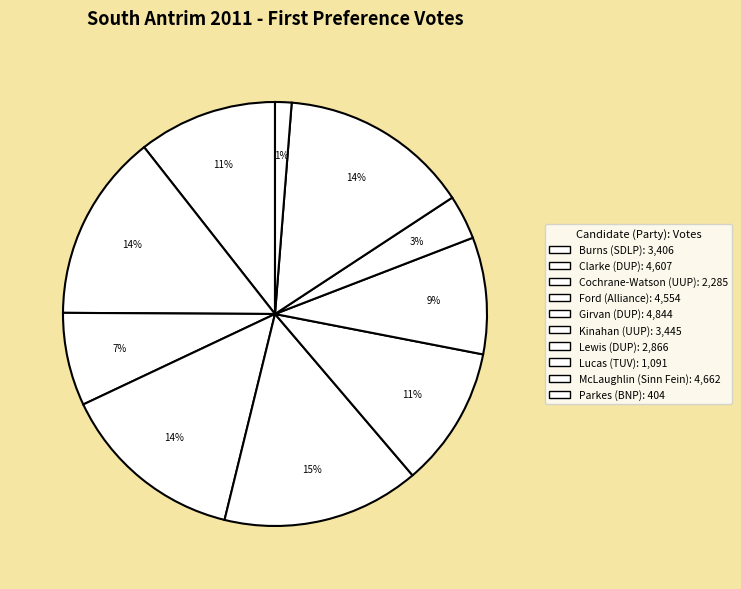

Is there any slice that represents more than half of the pie?

No